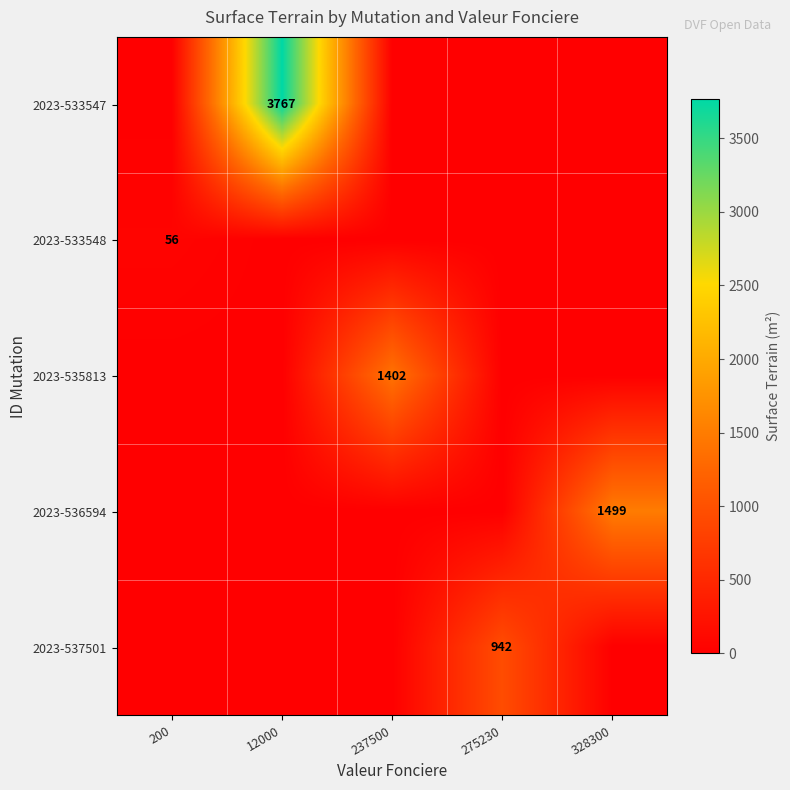

The value of 2023-536594 at 328300 is 2124. True or false?

False